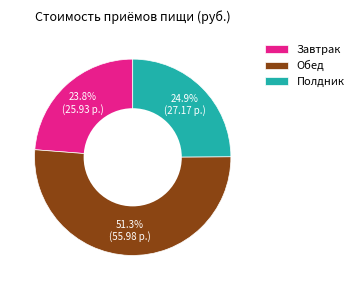

The Полдник slice represents 25% of the pie. True or false?

True